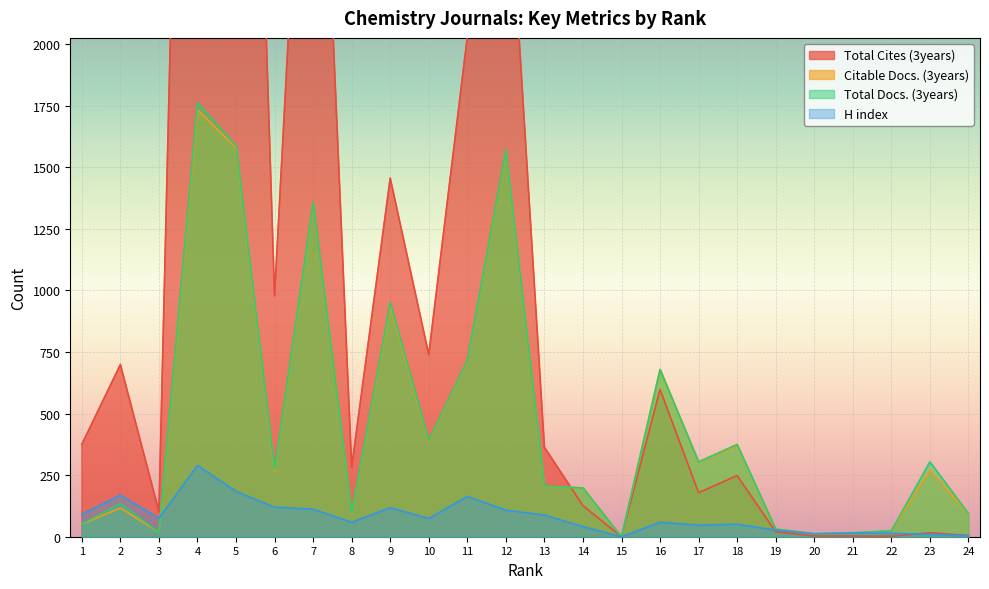

What is the difference between the H index values at 20 and 16?

47